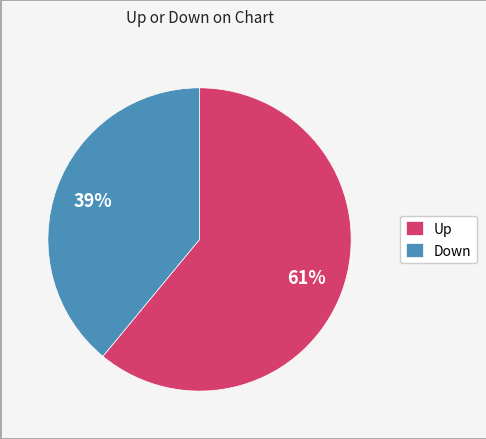

What percentage is the Up slice, to the nearest percent?

61%